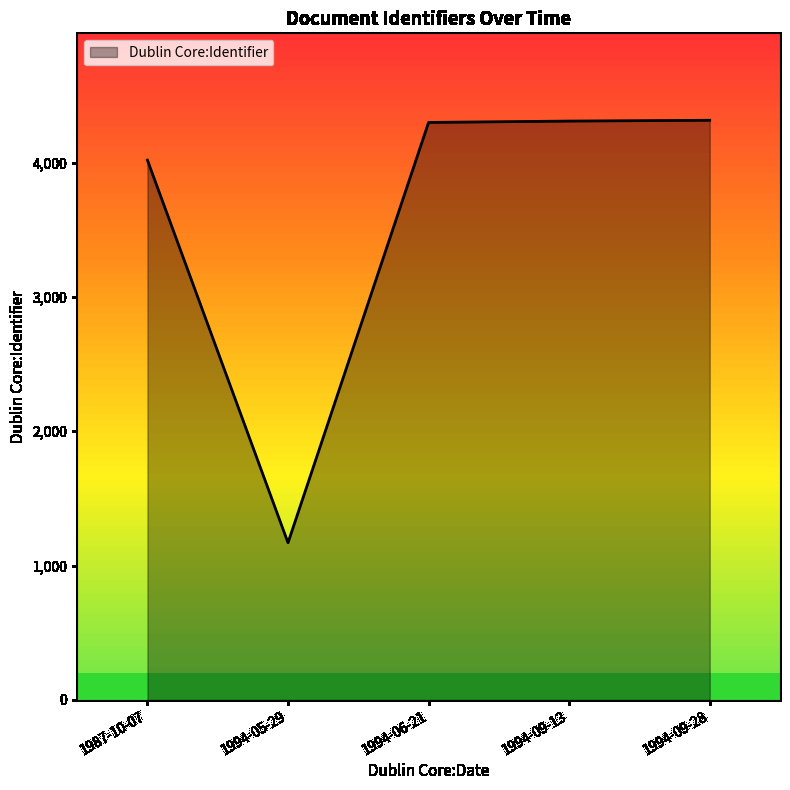

What is the difference between the values at 1994-05-29 and 1994-09-28?

3145